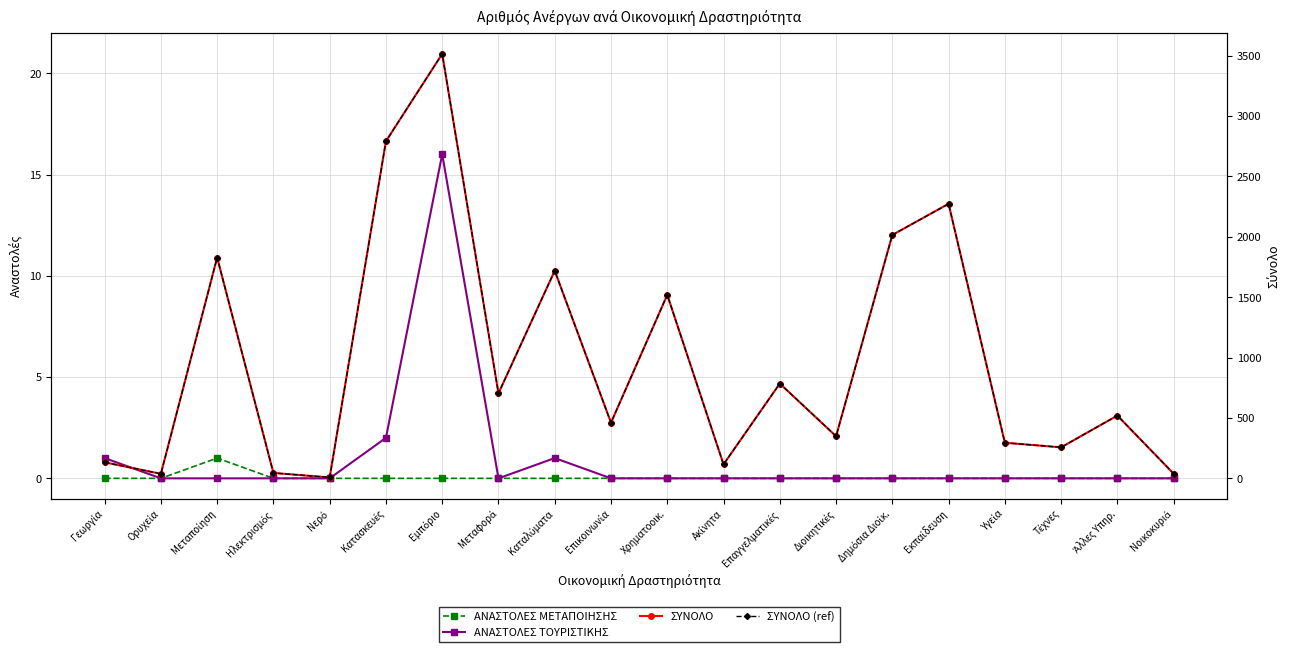

How many distinct data groups are displayed?

4